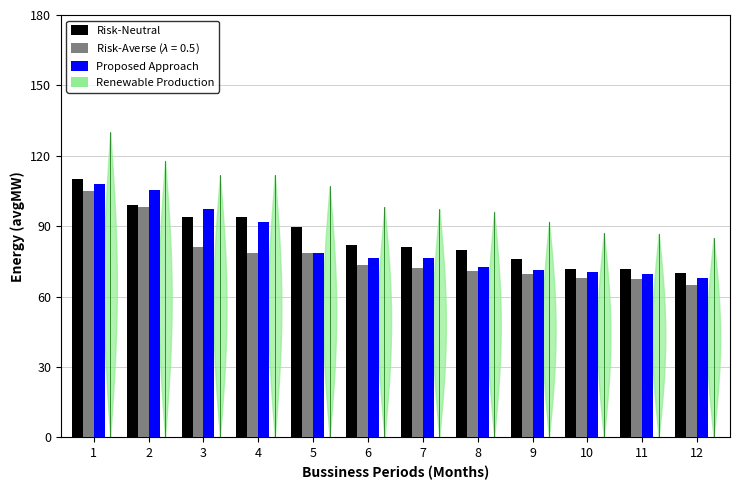

What is the approximate value of Proposed Approach at 4?

91.9